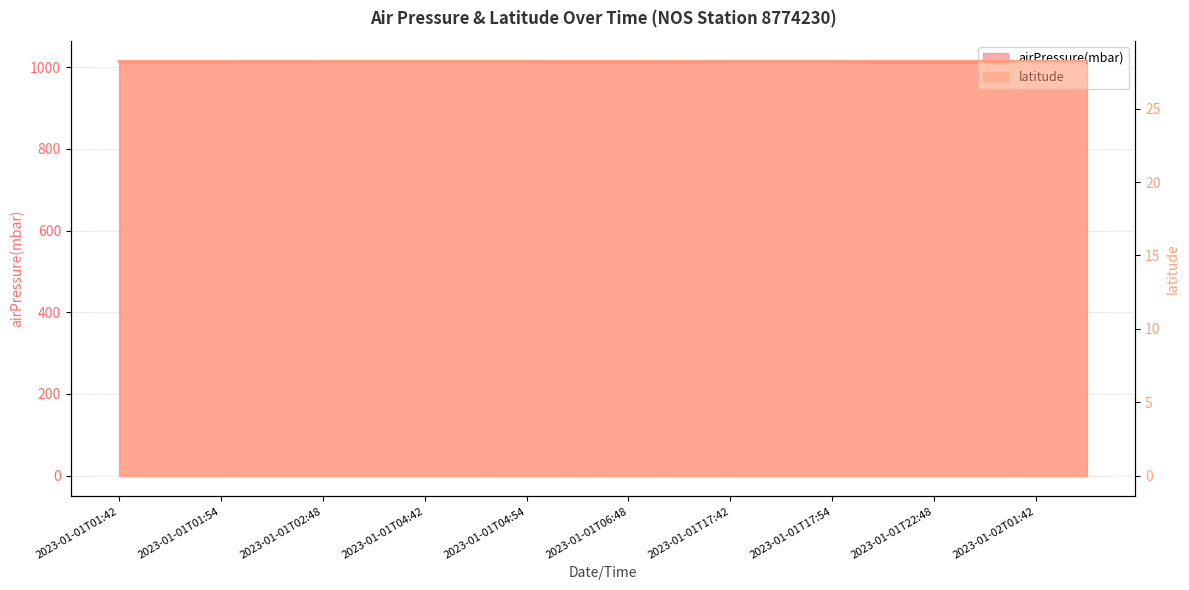

The value at 2023-01-01T17:48 is 1014.3. True or false?

True